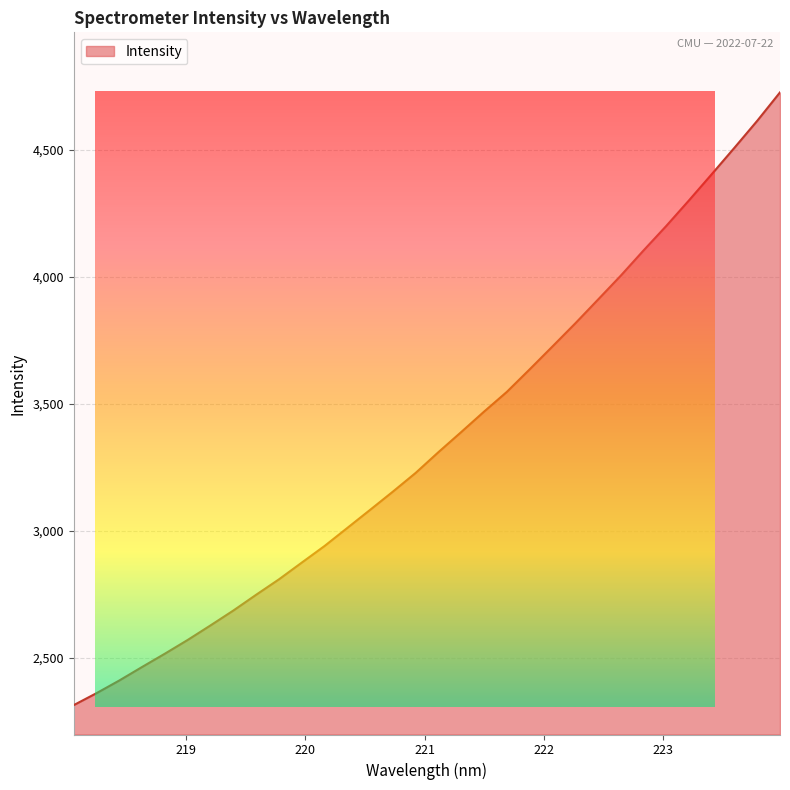

What is the difference between the maximum and minimum values?

2410.7